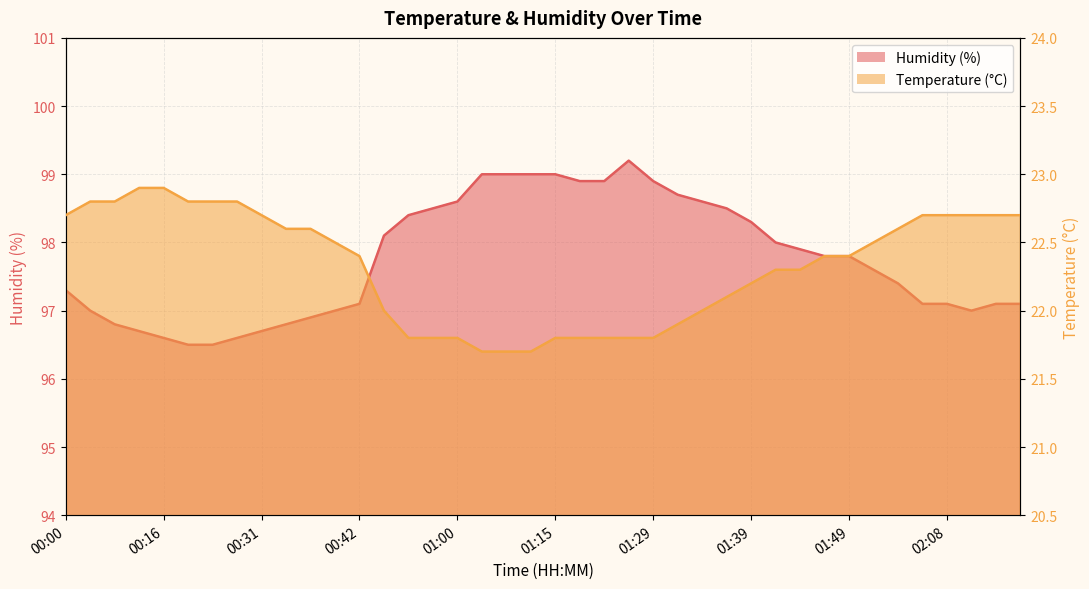

Which series changed the most between 01:31 and 02:16?

Humidity (%)